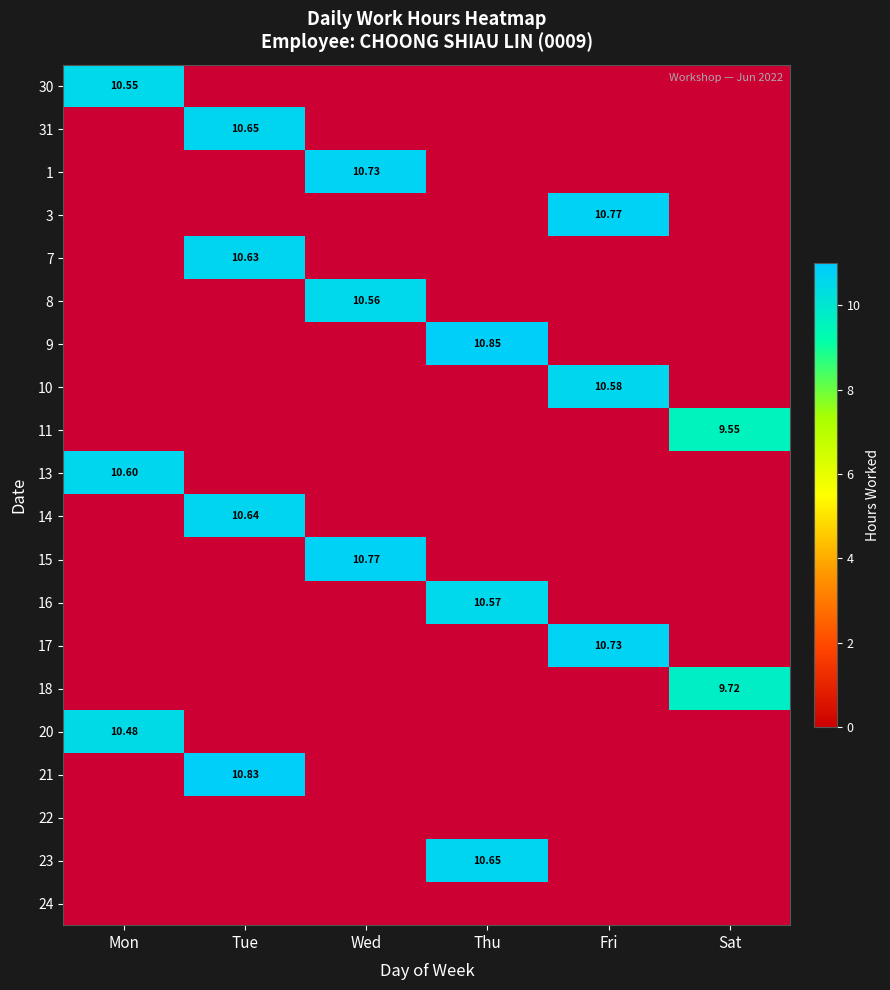

At how many categories does at least one series exceed 10?

5